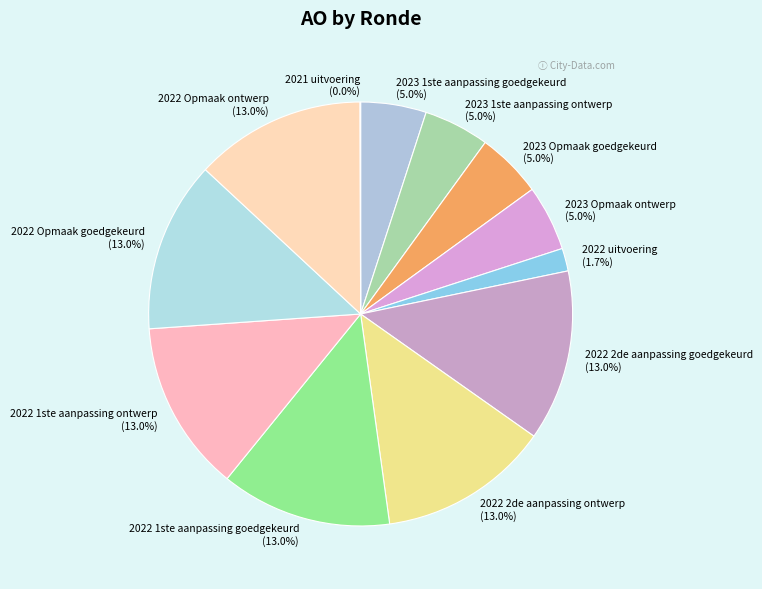

Does any single category account for the majority?

No